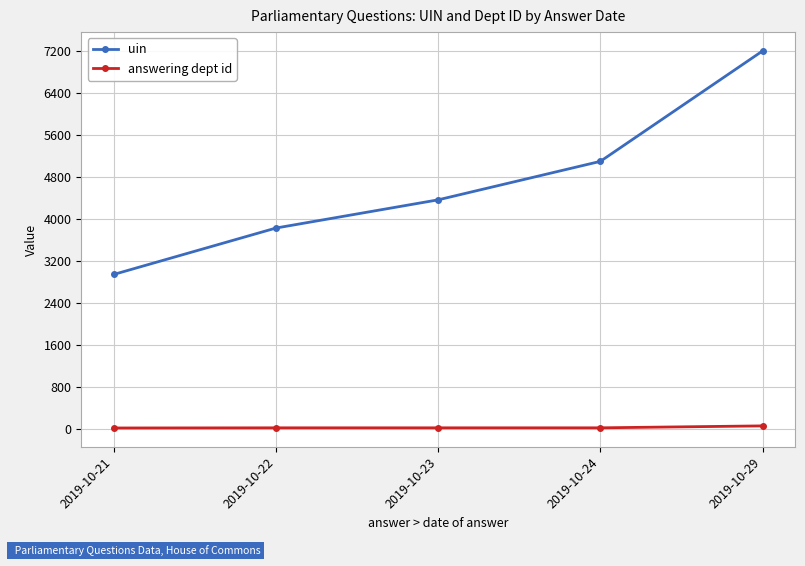

What value does the answering dept id series have at 2019-10-21?

14